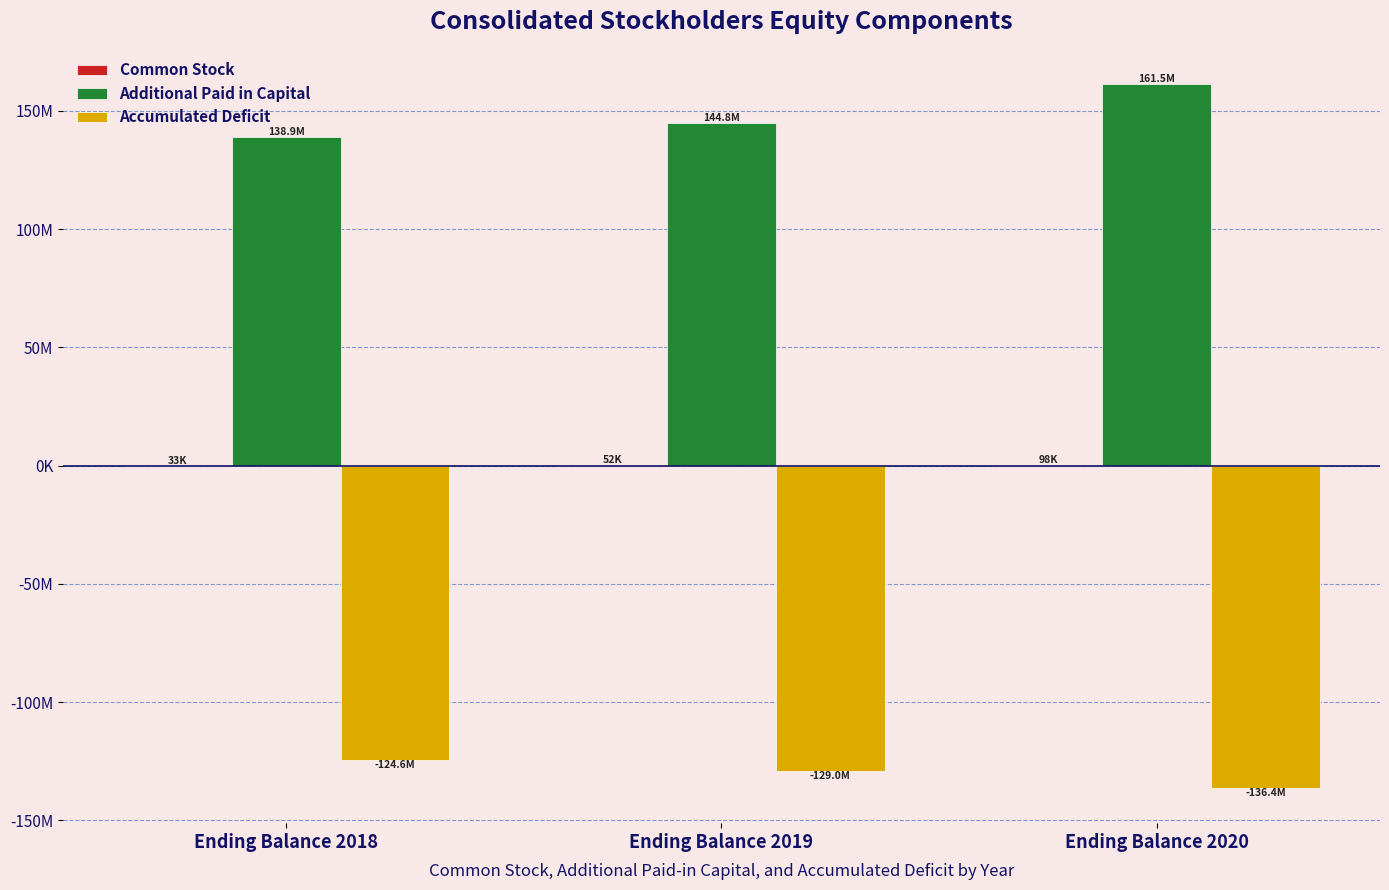

Does the chart contain stacked bars?

No